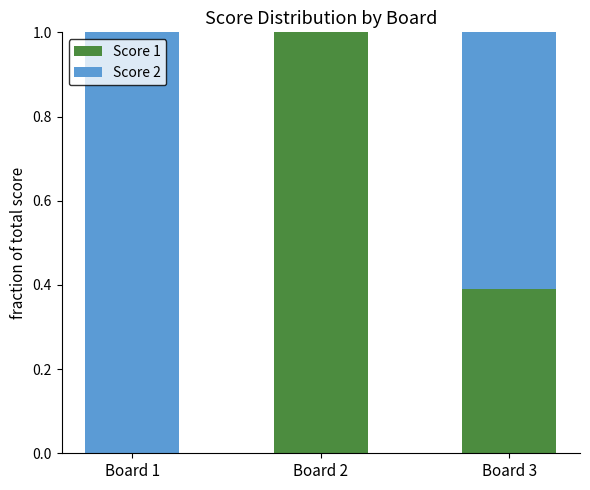

True or false: Score 1 has a value of 1.0 at Board 2.

True